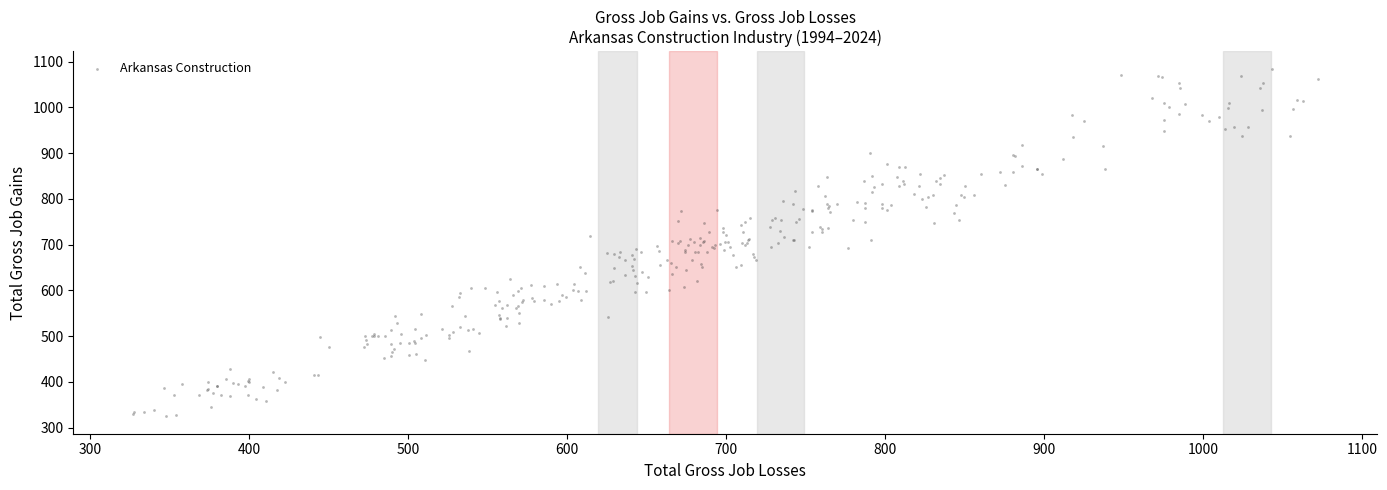

What is the range of X values (max minus min)?

746.0